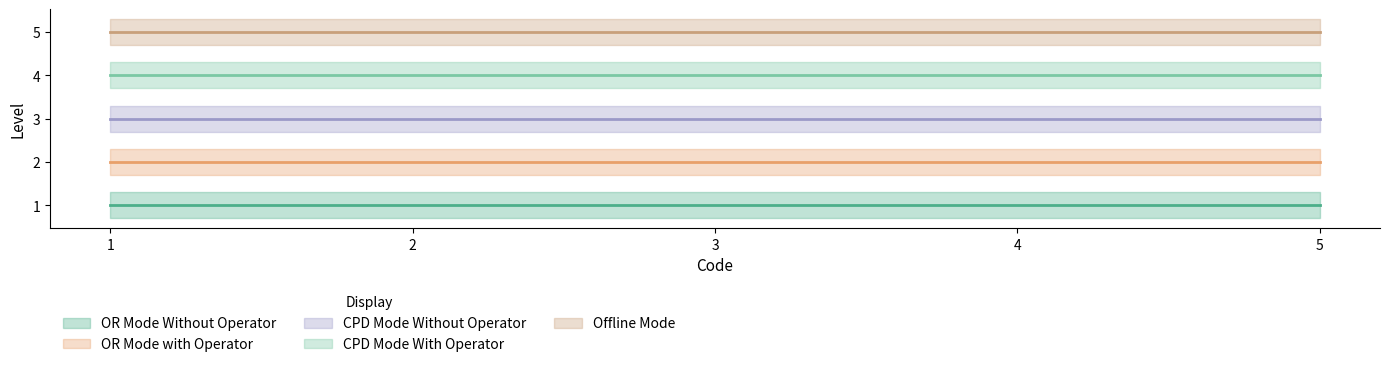

Is the value of OR Mode with Operator at 5 greater than the value of CPD Mode With Operator at 5?

No